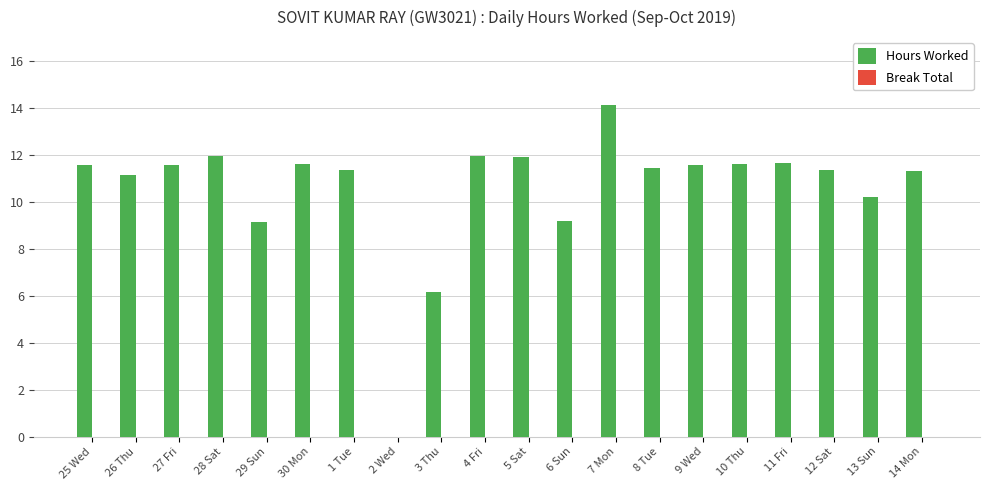

Does the chart contain stacked bars?

No